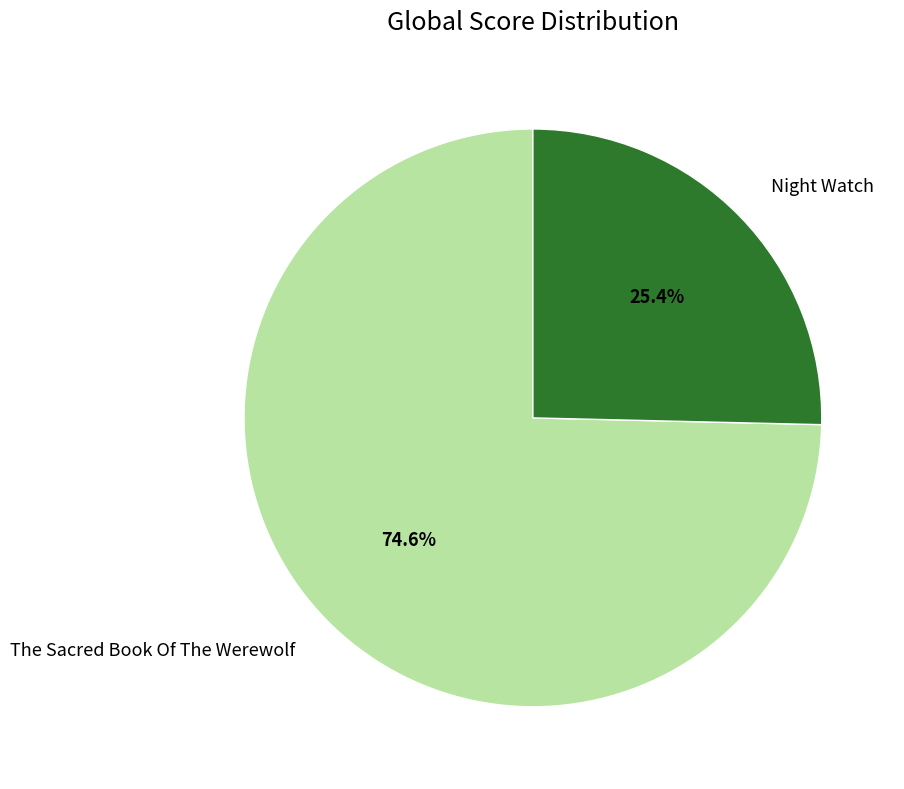

To the nearest percent, what is the difference between the The Sacred Book Of The Werewolf and Night Watch slice percentages?

49%